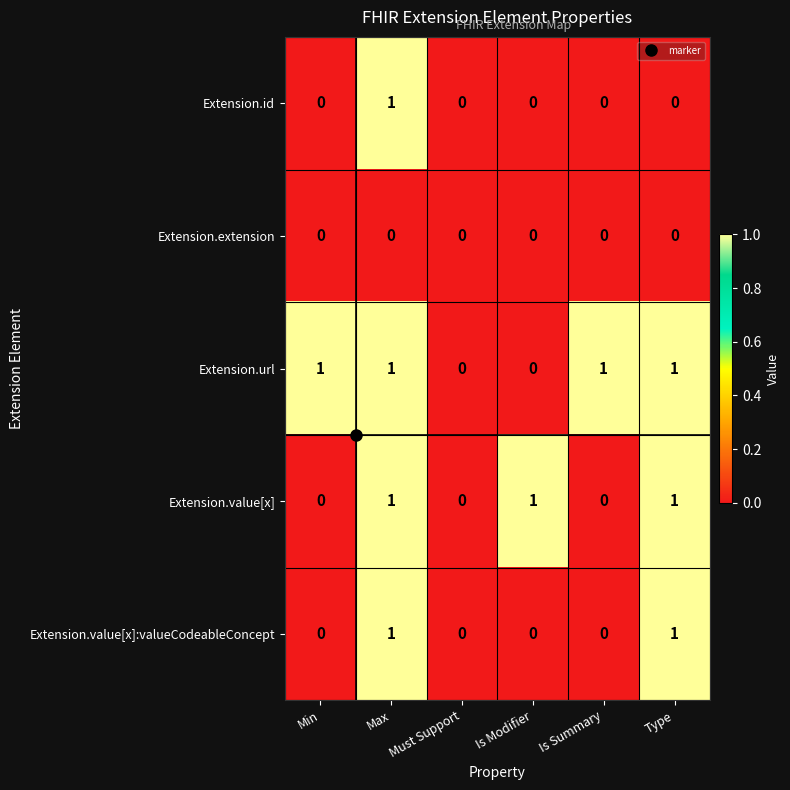

The Extension.url series shows -1 at Must Support. True or false?

False